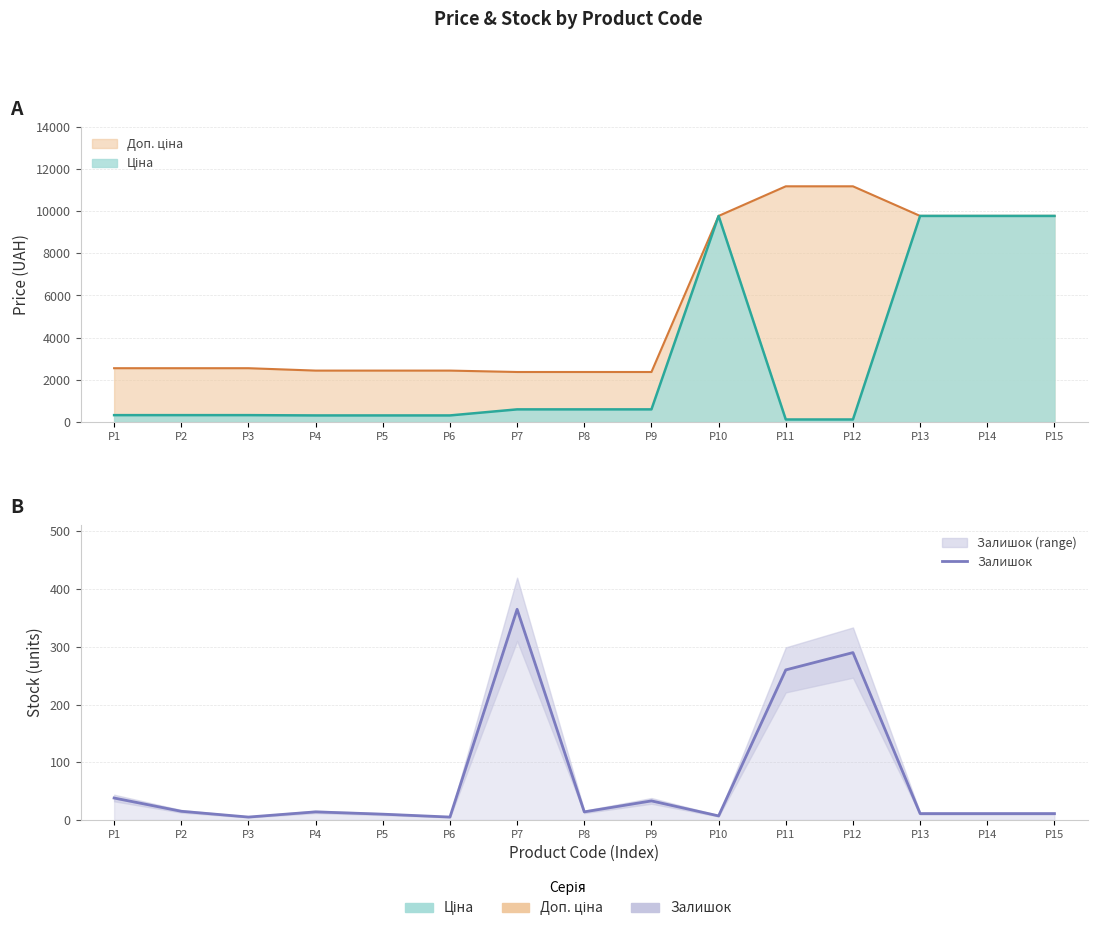

Read the value at P13, to the nearest 10.

10